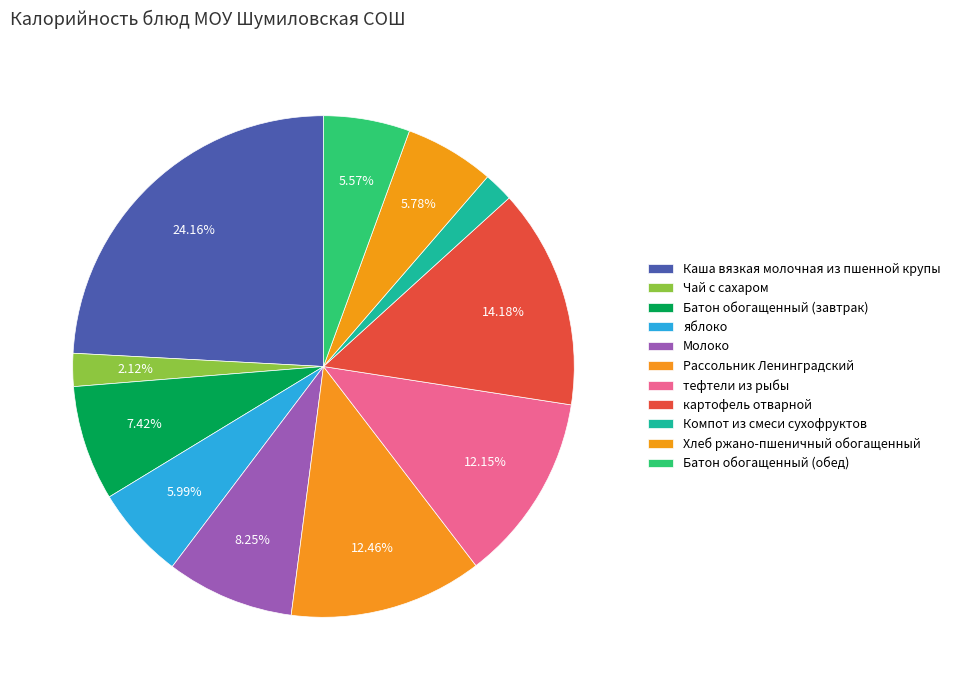

How many segments does this pie chart have?

11